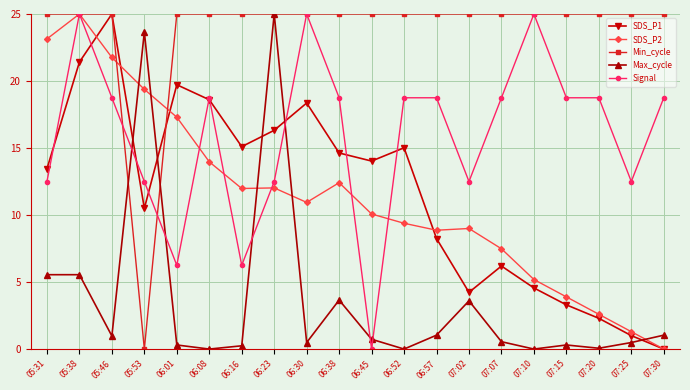

True or false: Signal has more than 2 interior local peaks.

True